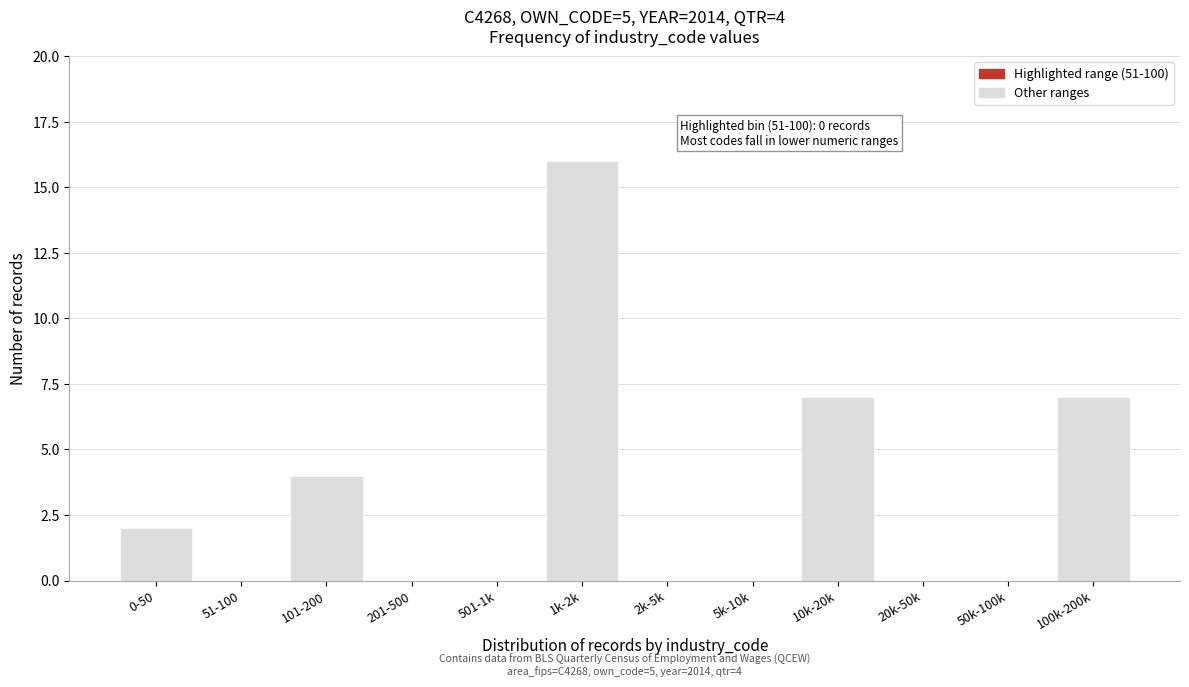

Reading left to right, transcribe all the data shown in this chart.

0-50=2	51-100=0	101-200=4	201-500=0	501-1k=0	1k-2k=16	2k-5k=0	5k-10k=0	10k-20k=7	20k-50k=0	50k-100k=0	100k-200k=7